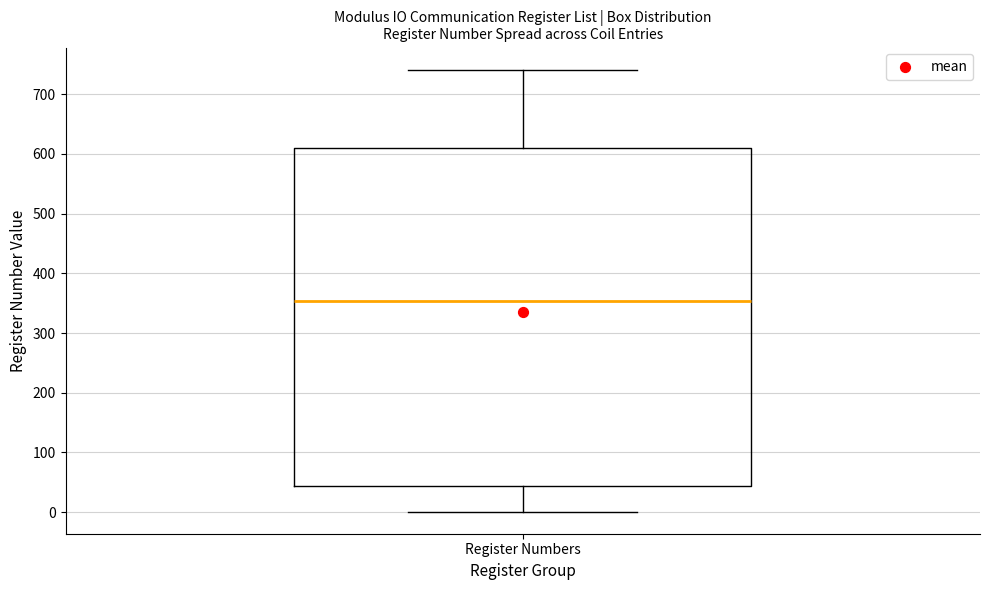

Read this box plot against the y-axis: the position of the median line, the range covered by the box, and the ends of both whiskers. The values are not printed on the chart, so give them approximately, as read against the axis.

median 350, box 40 to 610, whiskers 0 to 740